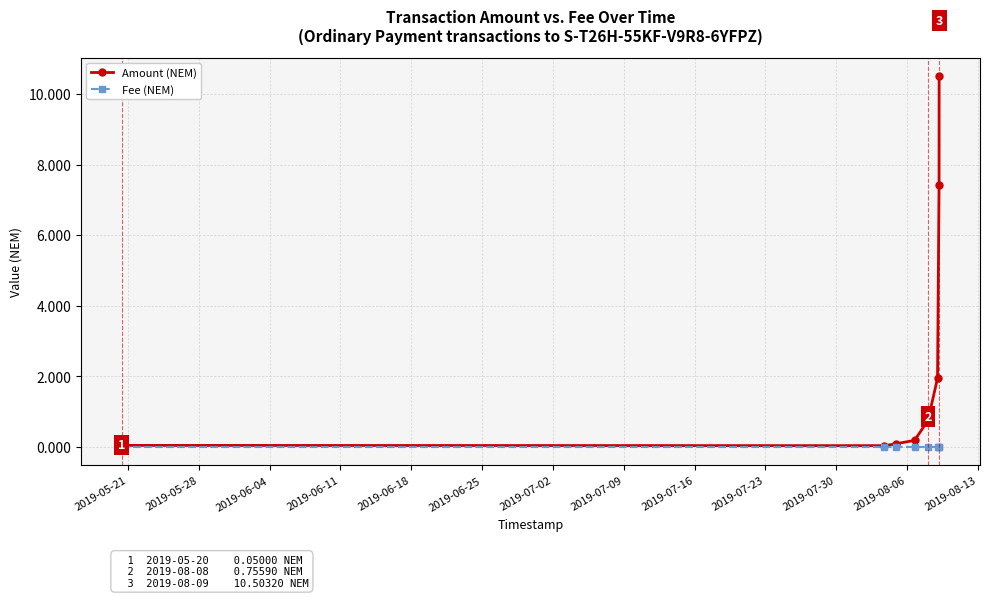

What are all the series names shown in the legend?

Amount (NEM), Fee (NEM)